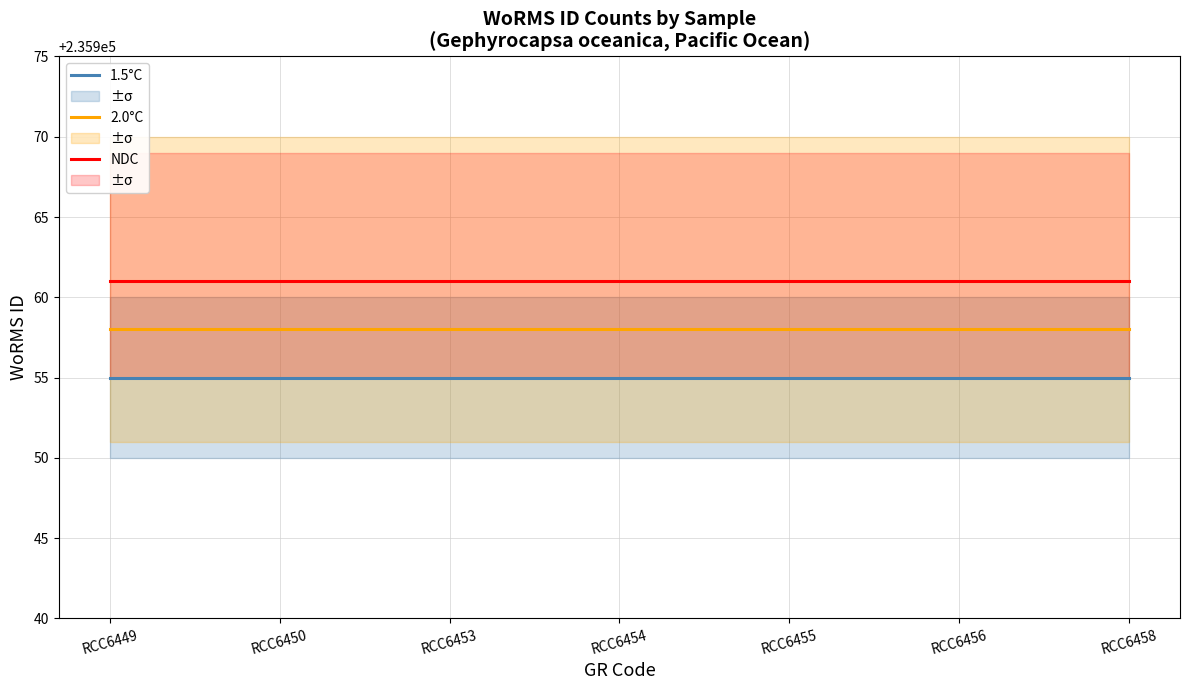

How many lines are shown in the chart?

3